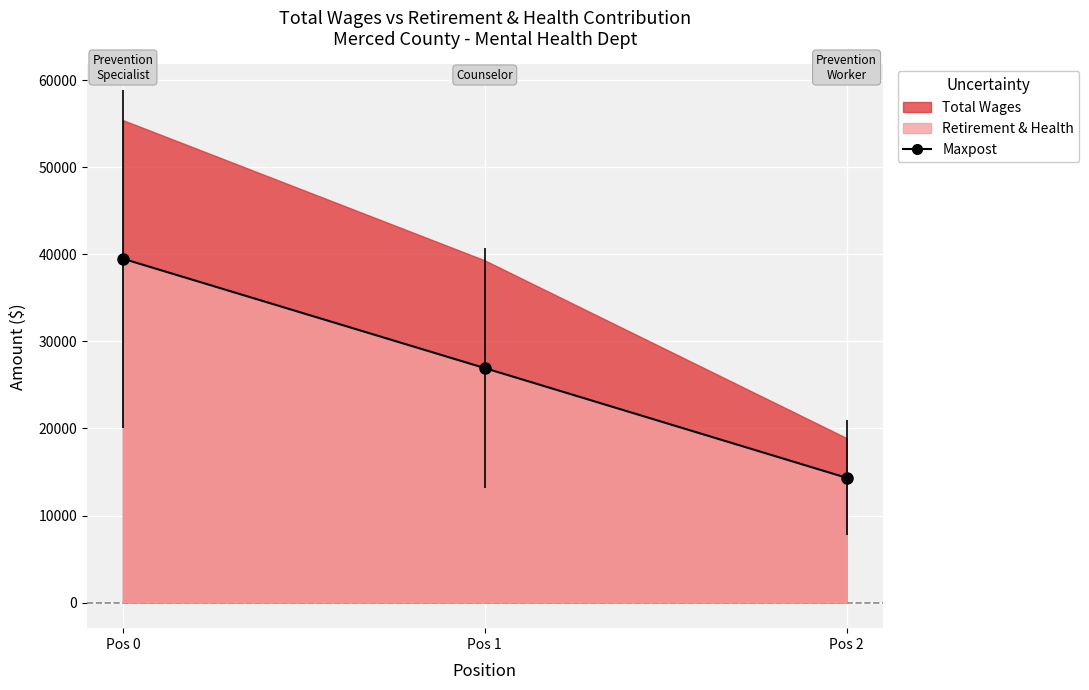

Approximately how many times larger is the value at Pos 0 compared to Pos 2?

2.8